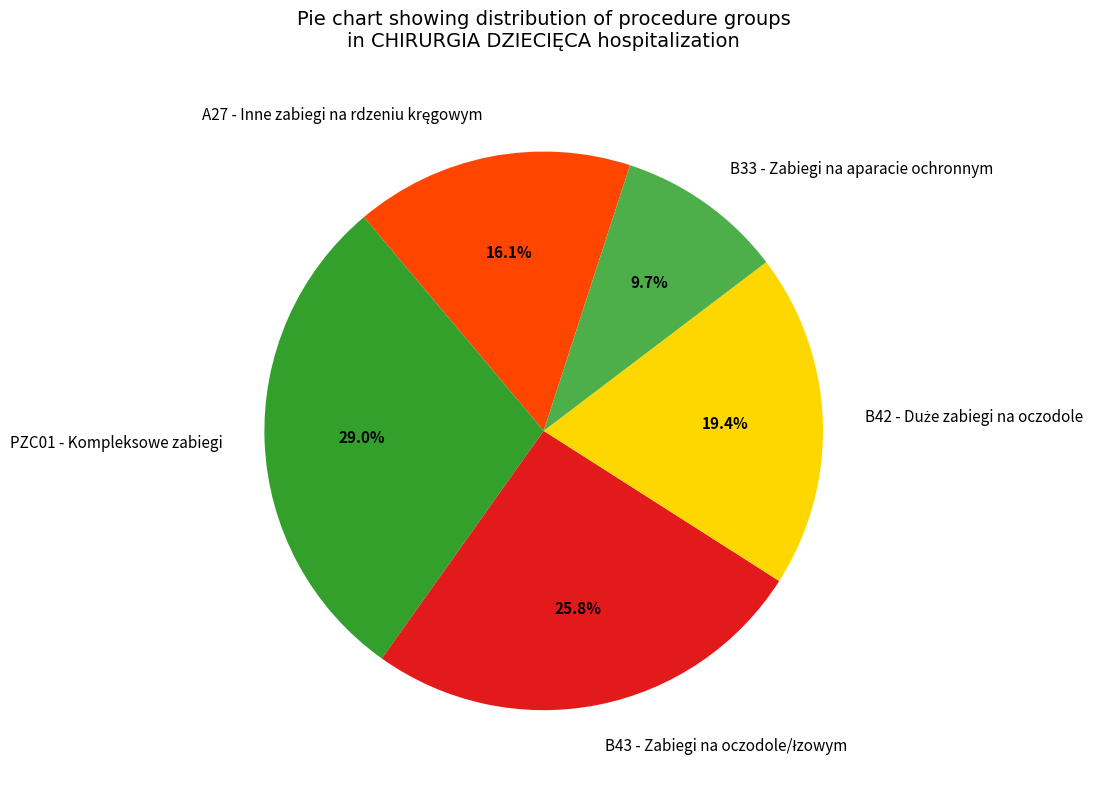

Is there any slice that represents more than half of the pie?

No